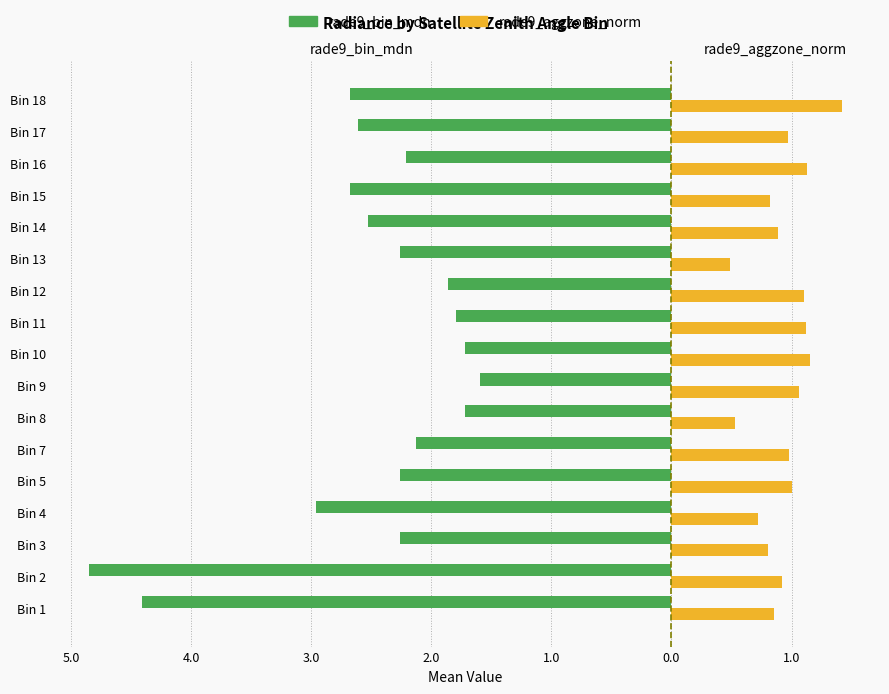

How many distinct data groups are displayed?

2